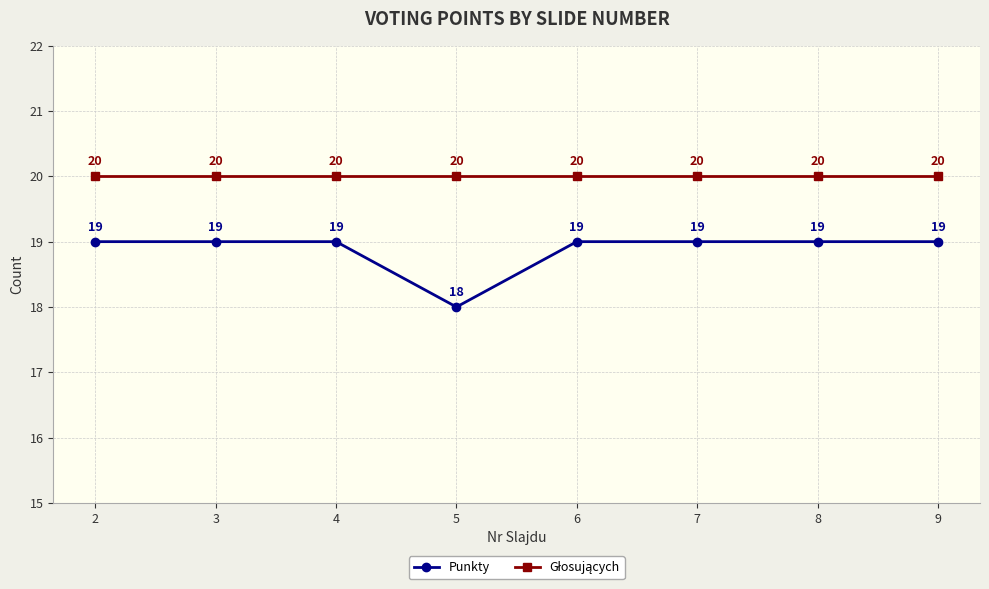

What is the approximate value of Punkty at 3?

19